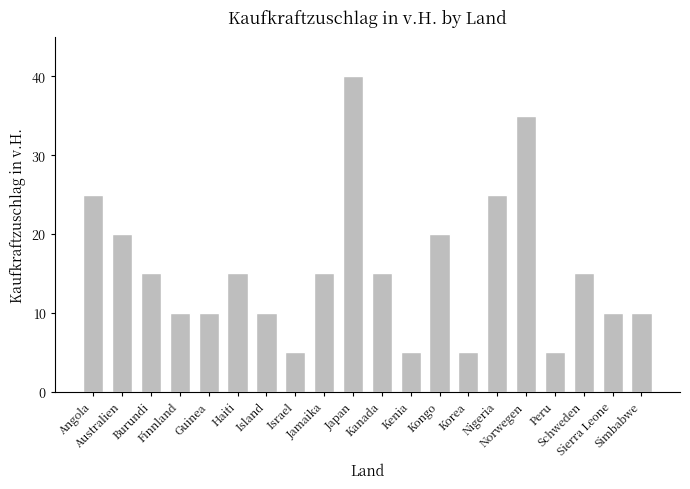

Count the number of categories in the chart.

20